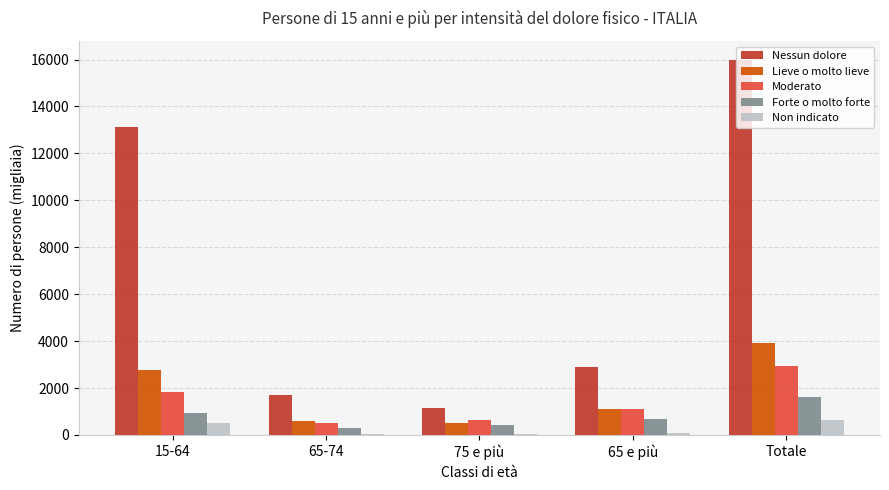

How many groups of bars are there?

5